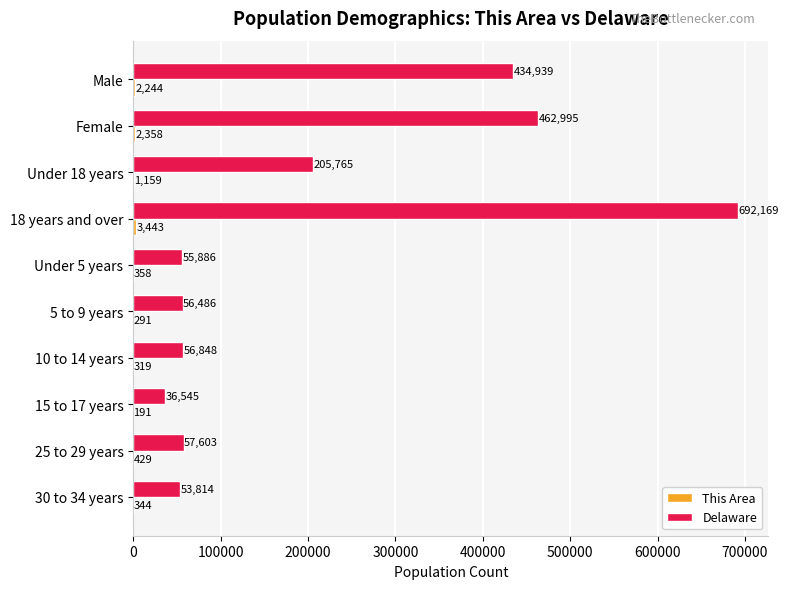

What is the maximum value shown in the chart?

692169